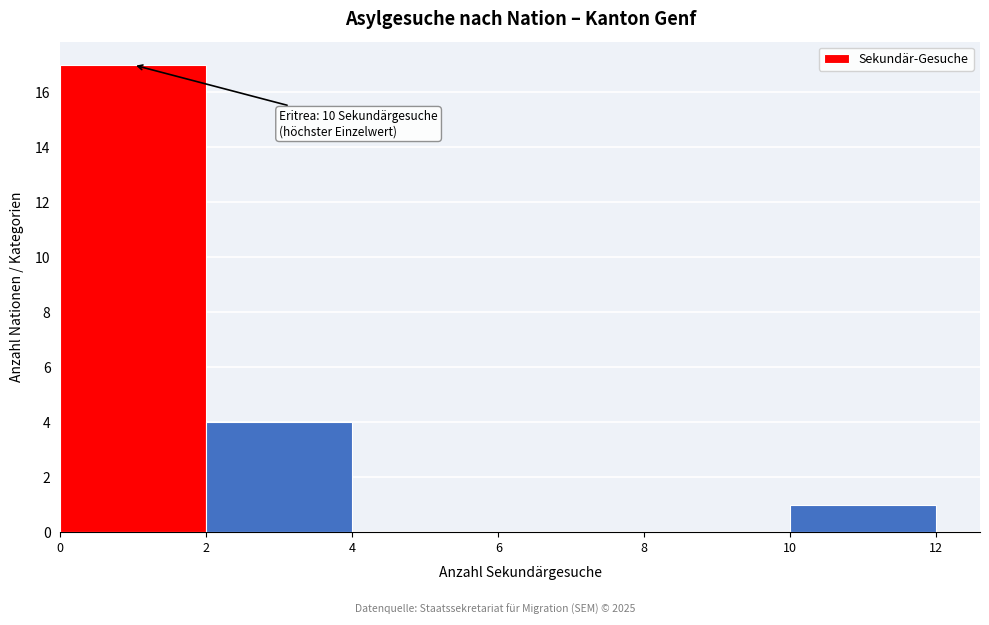

Over which range of the x-axis is the bar tallest?

0 to 2